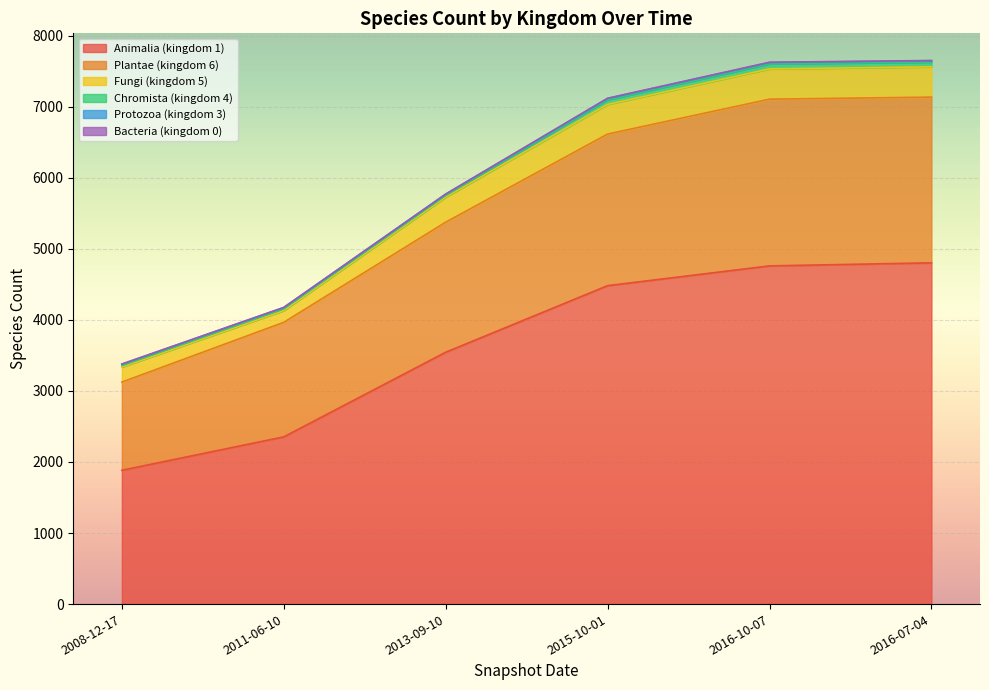

True or false: Plantae (kingdom 6) and Animalia (kingdom 1) cross at least once.

False